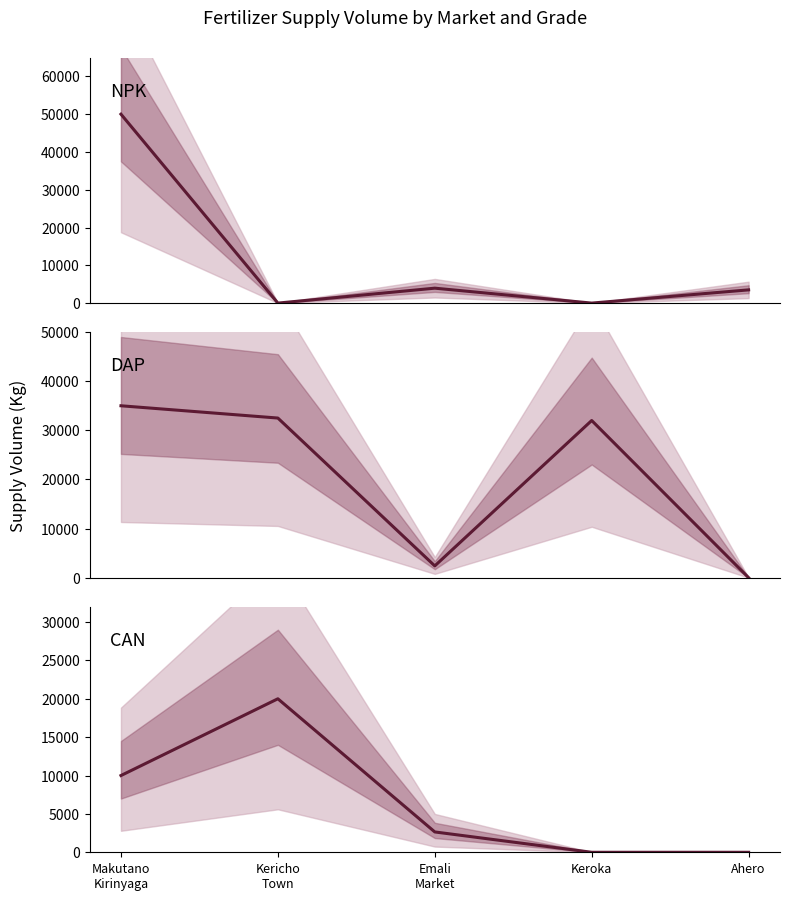

Rank the series by their maximum value, from lowest to highest.

CAN, DAP, NPK